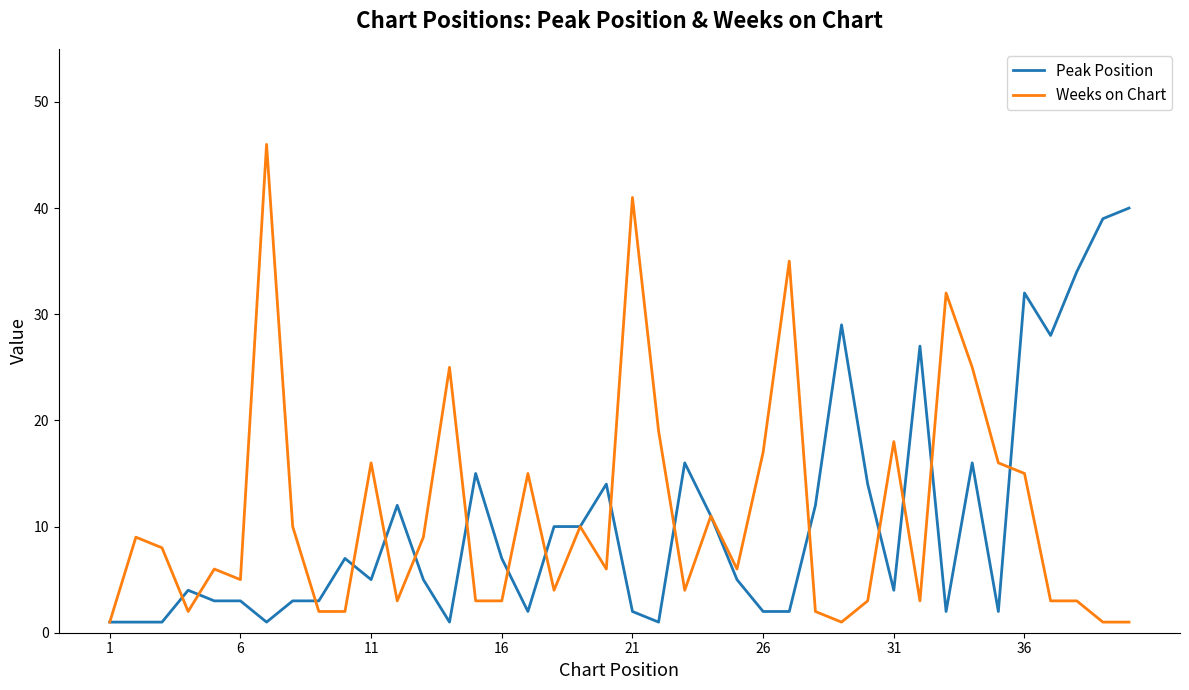

List the series in order of their peak value, highest first.

Weeks on Chart, Peak Position